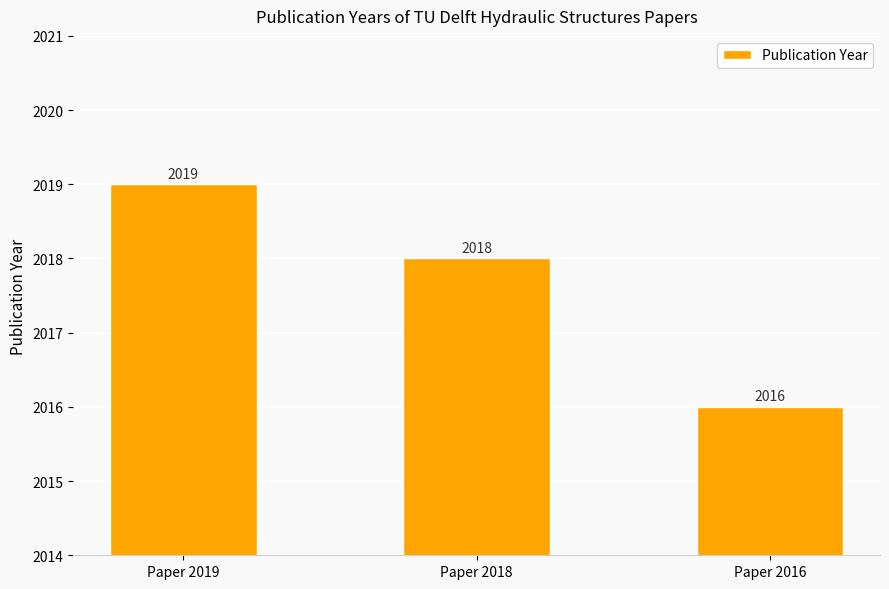

What is the ratio of the value at Paper 2018 to the value at Paper 2016?

1.0